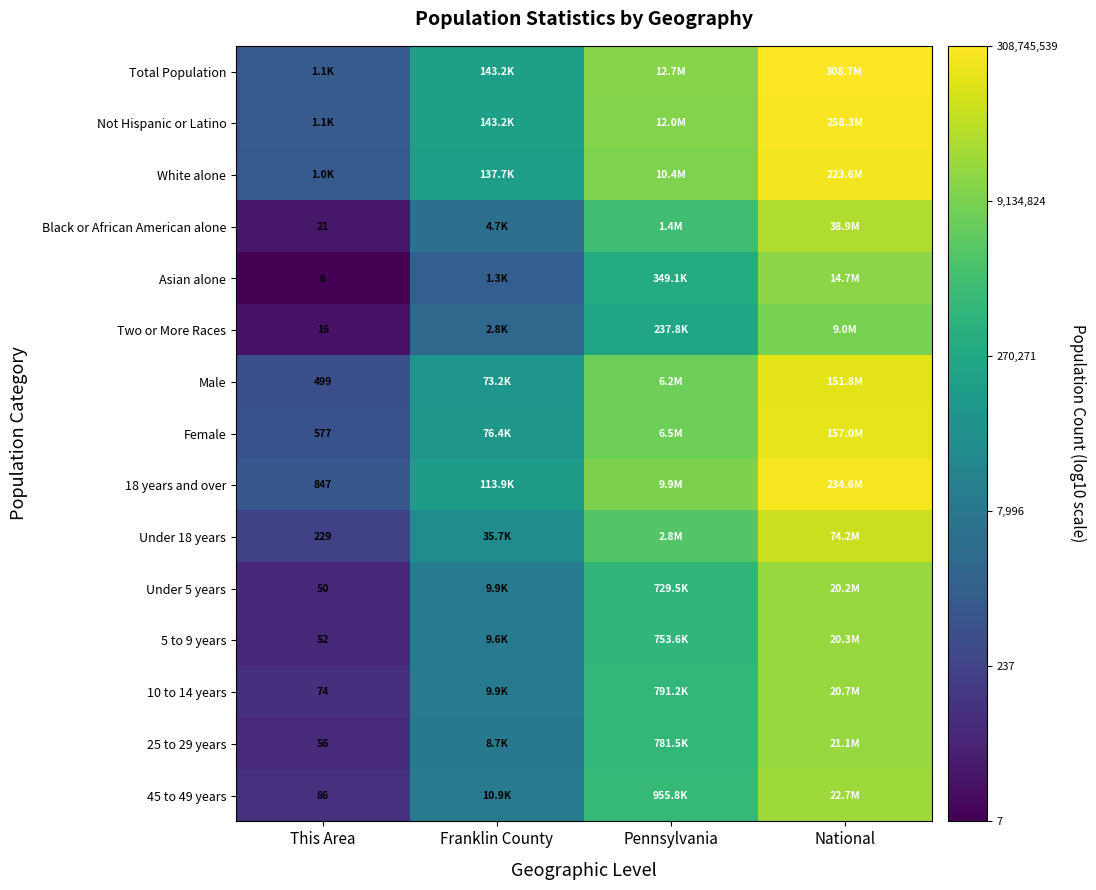

Is the value of 10 to 14 years at This Area greater than the value of Under 5 years at This Area?

Yes